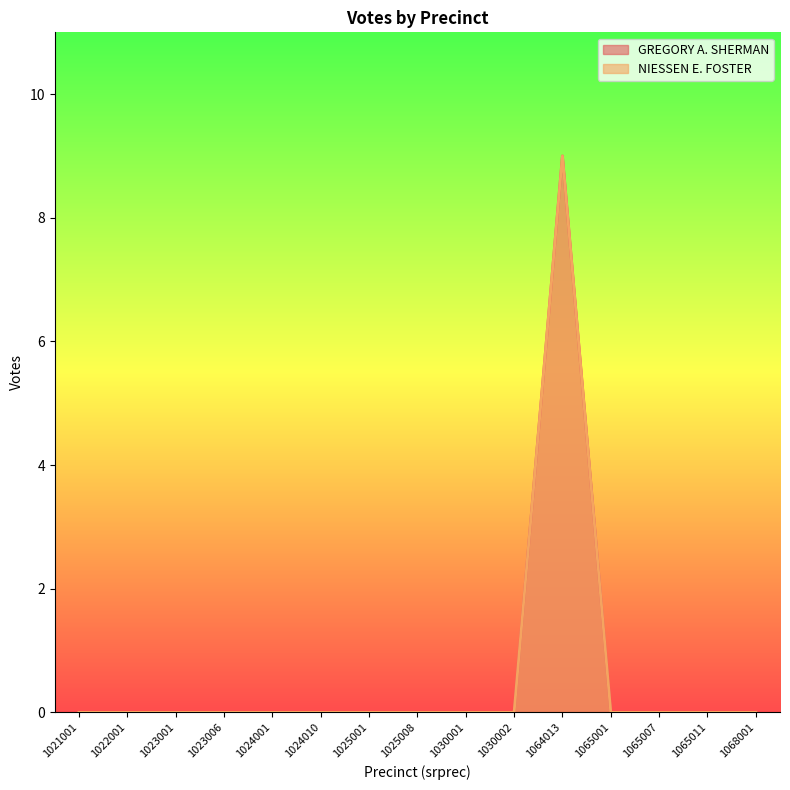

Which category has the highest value in the GREGORY A. SHERMAN series?

1064013